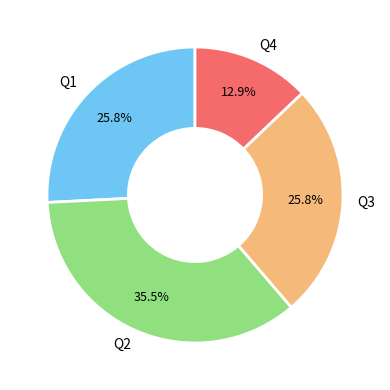

Is the sum of Q2 and Q4 greater than half?

No